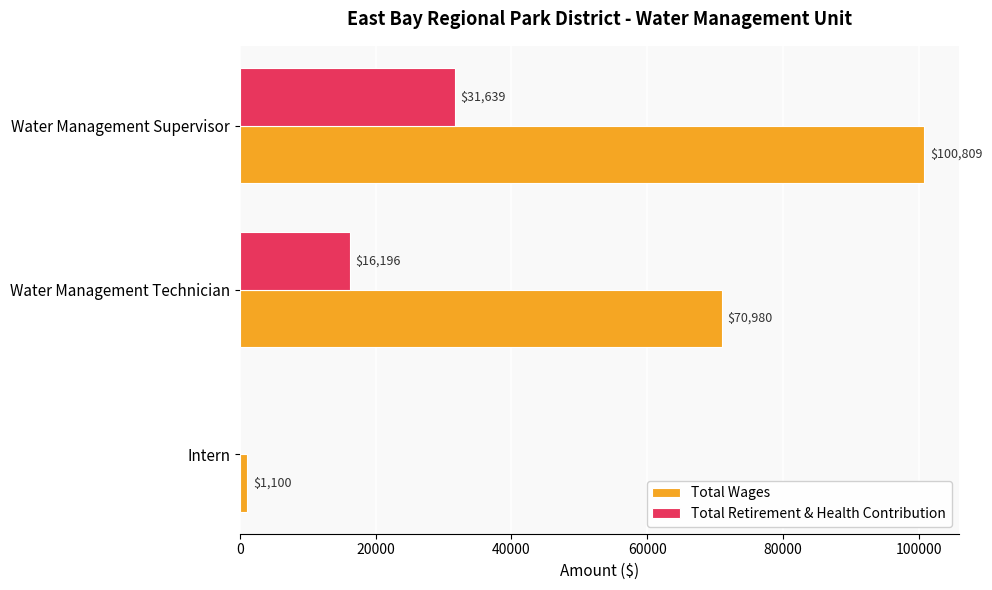

At which label does Total Wages reach its peak?

Water Management Supervisor